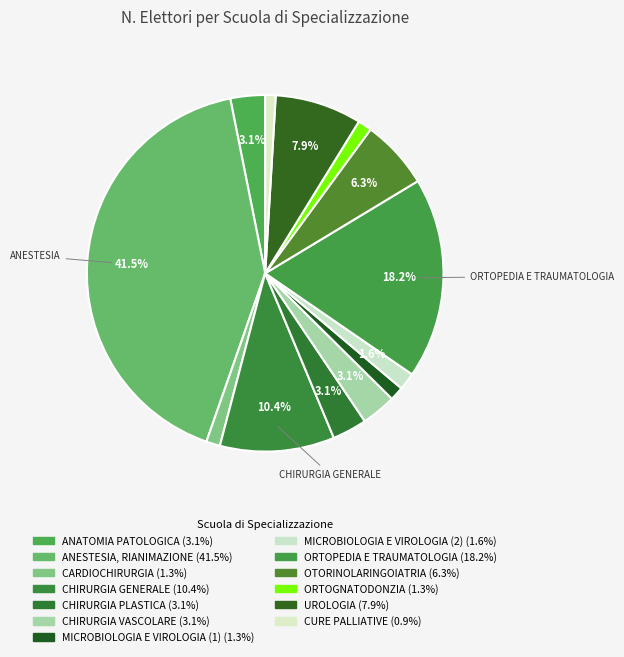

Rank the categories by value from lowest to highest.

CURE PALLIATIVE, CARDIOCHIRURGIA, MICROBIOLOGIA E VIROLOGIA (1), ORTOGNATODONZIA, MICROBIOLOGIA E VIROLOGIA (2), ANATOMIA PATOLOGICA, CHIRURGIA PLASTICA, CHIRURGIA VASCOLARE, OTORINOLARINGOIATRIA, UROLOGIA, CHIRURGIA GENERALE, ORTOPEDIA E TRAUMATOLOGIA, ANESTESIA, RIANIMAZIONE